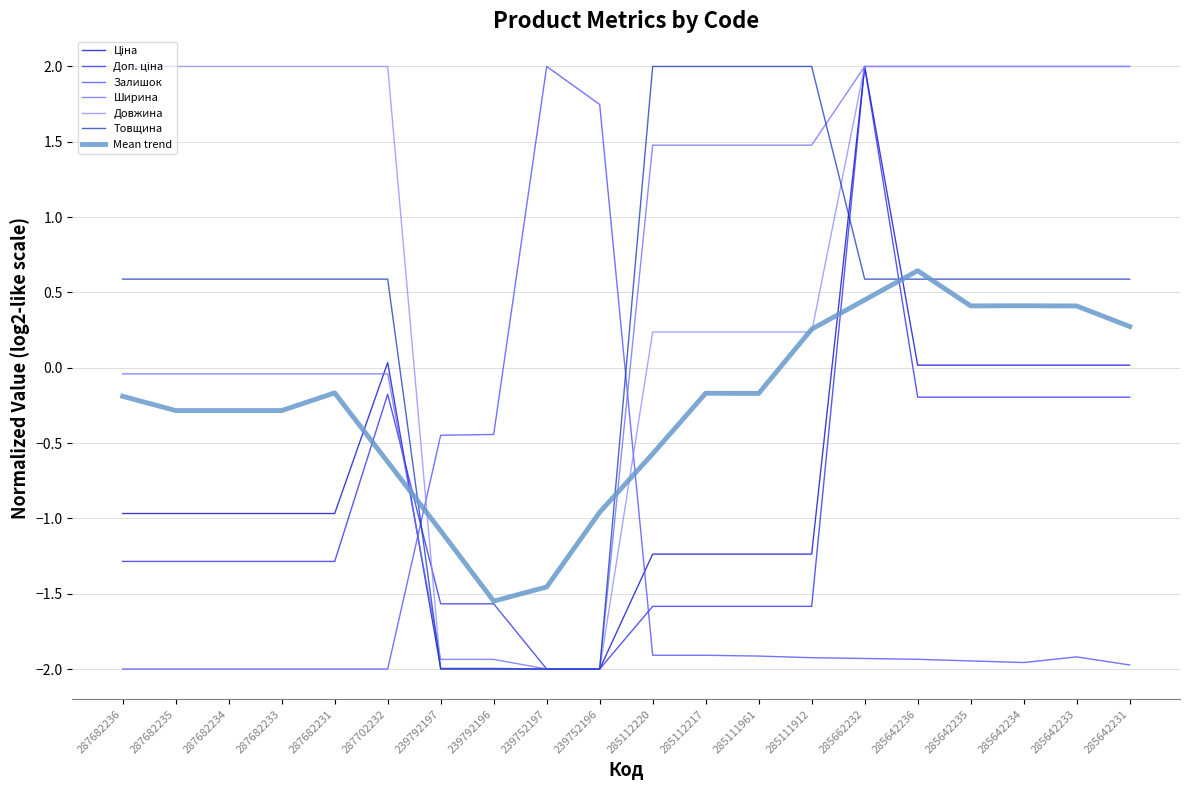

Which series has the largest total across all categories?

Довжина